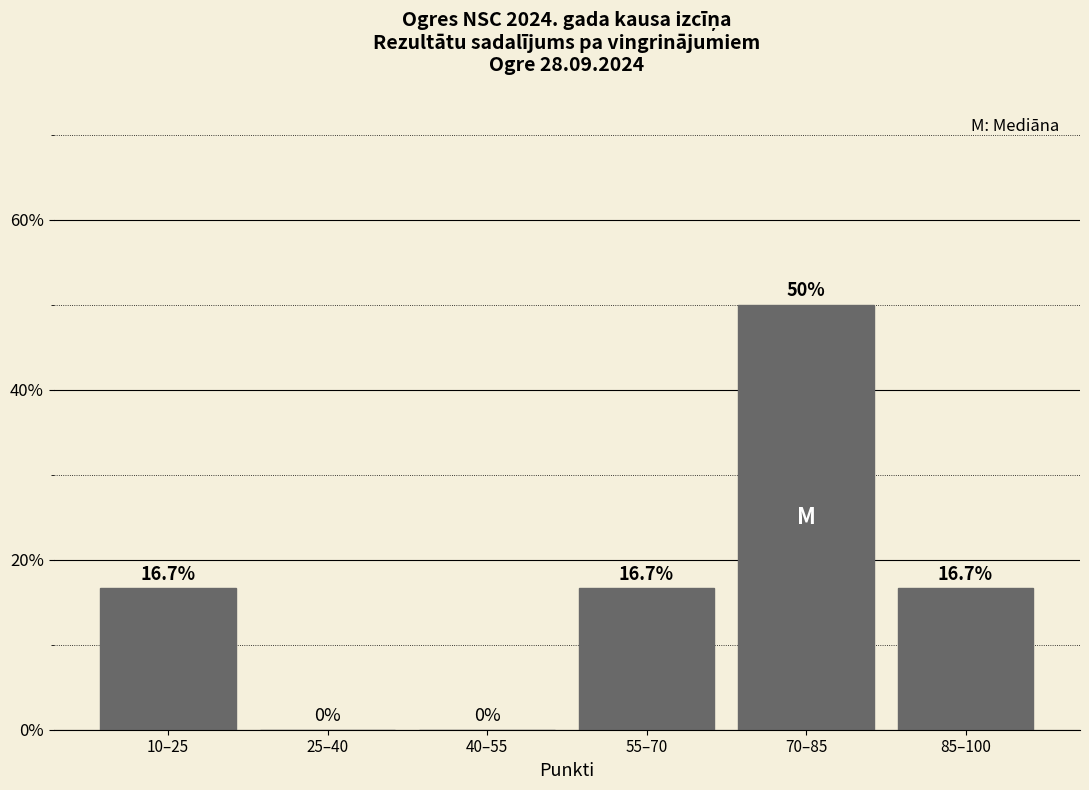

Reading left to right, transcribe all the data shown in this chart.

10–25=16.7	25–40=0.0	40–55=0.0	55–70=16.7	70–85=50.0	85–100=16.7